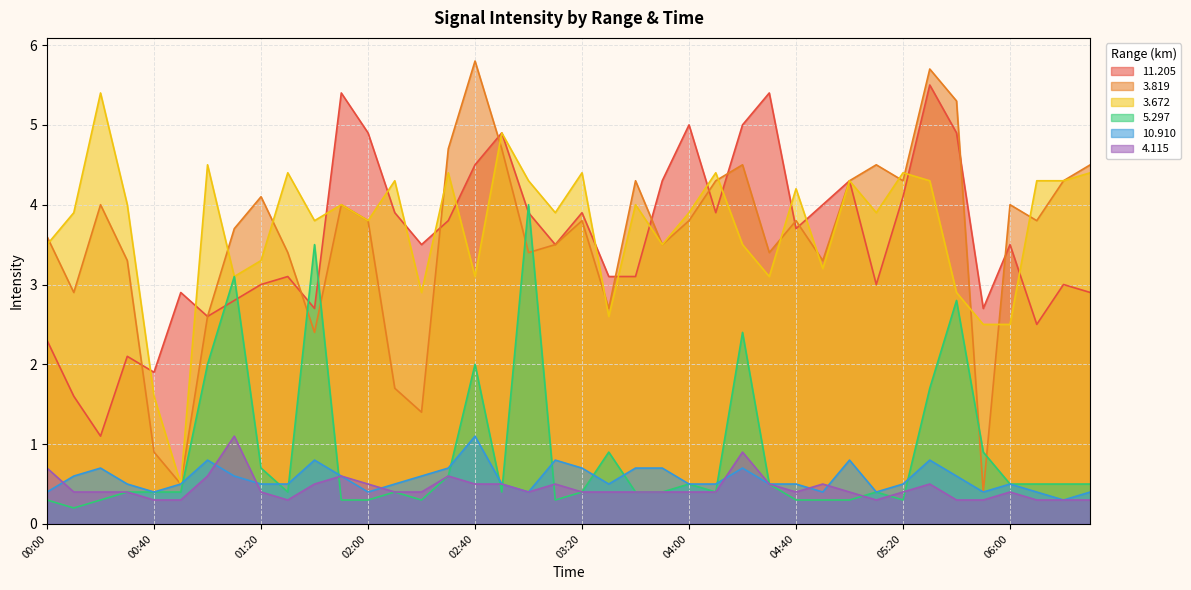

What is the smallest value displayed?

0.2